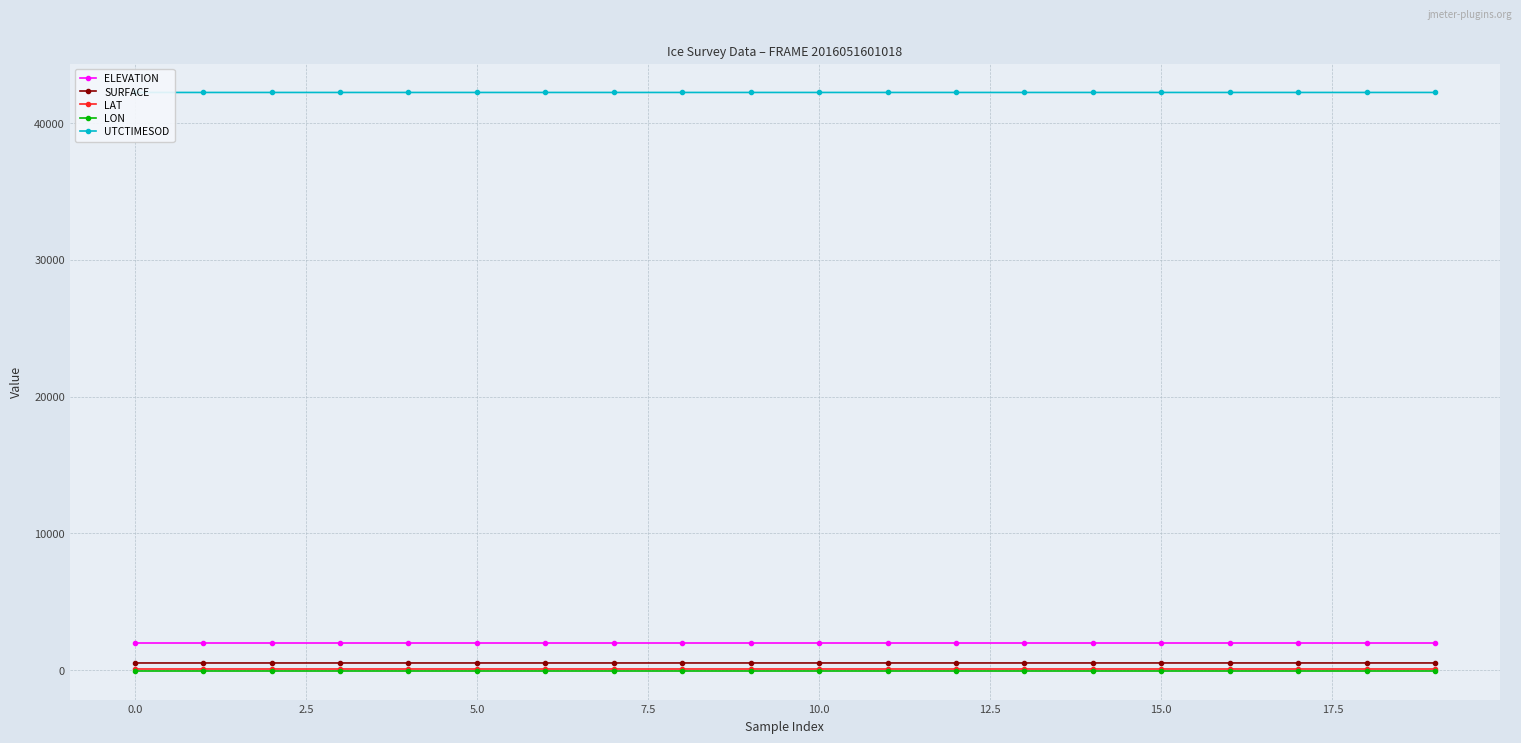

Count the number of categories in the chart.

20